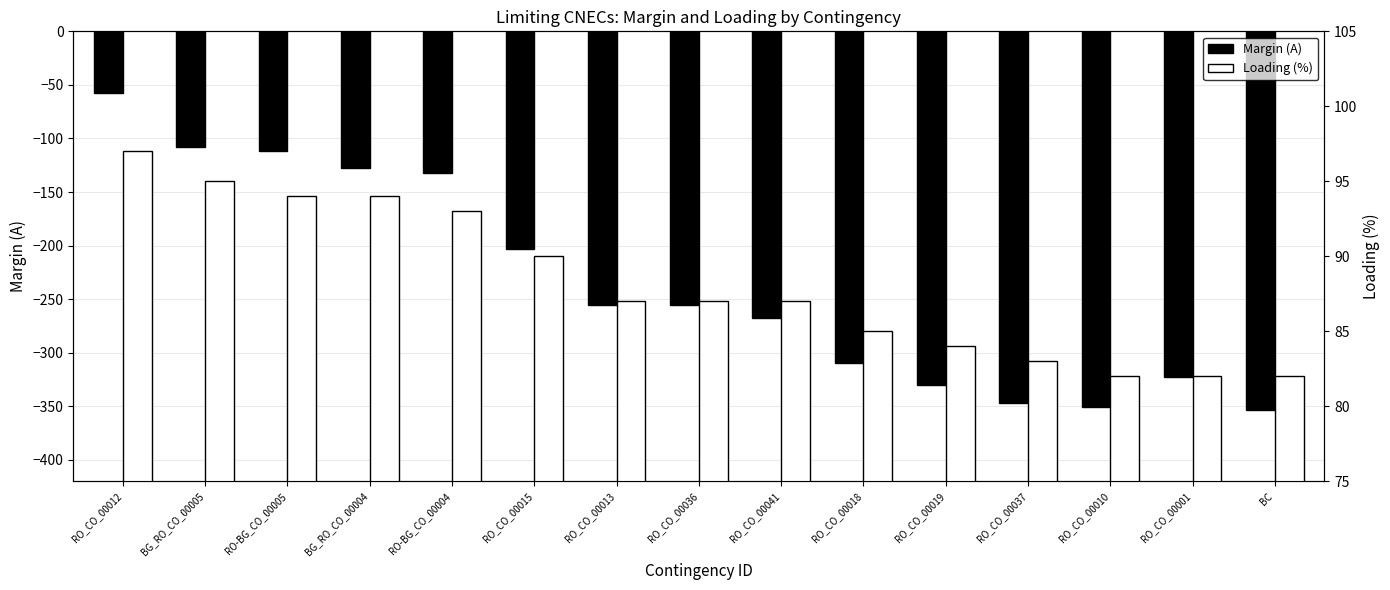

What is the spread (max minus min) of values at RO_CO_00001?

405